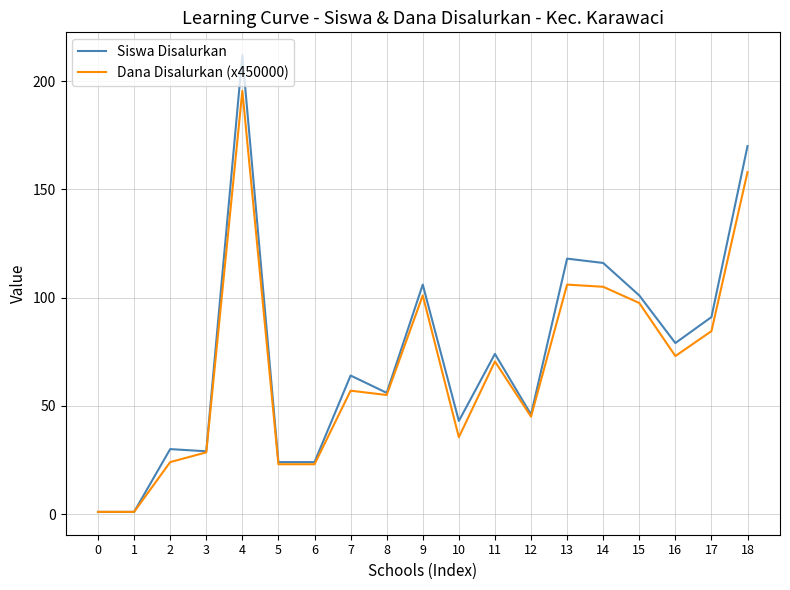

What is the sum of all Siswa Disalurkan values?

1385.0